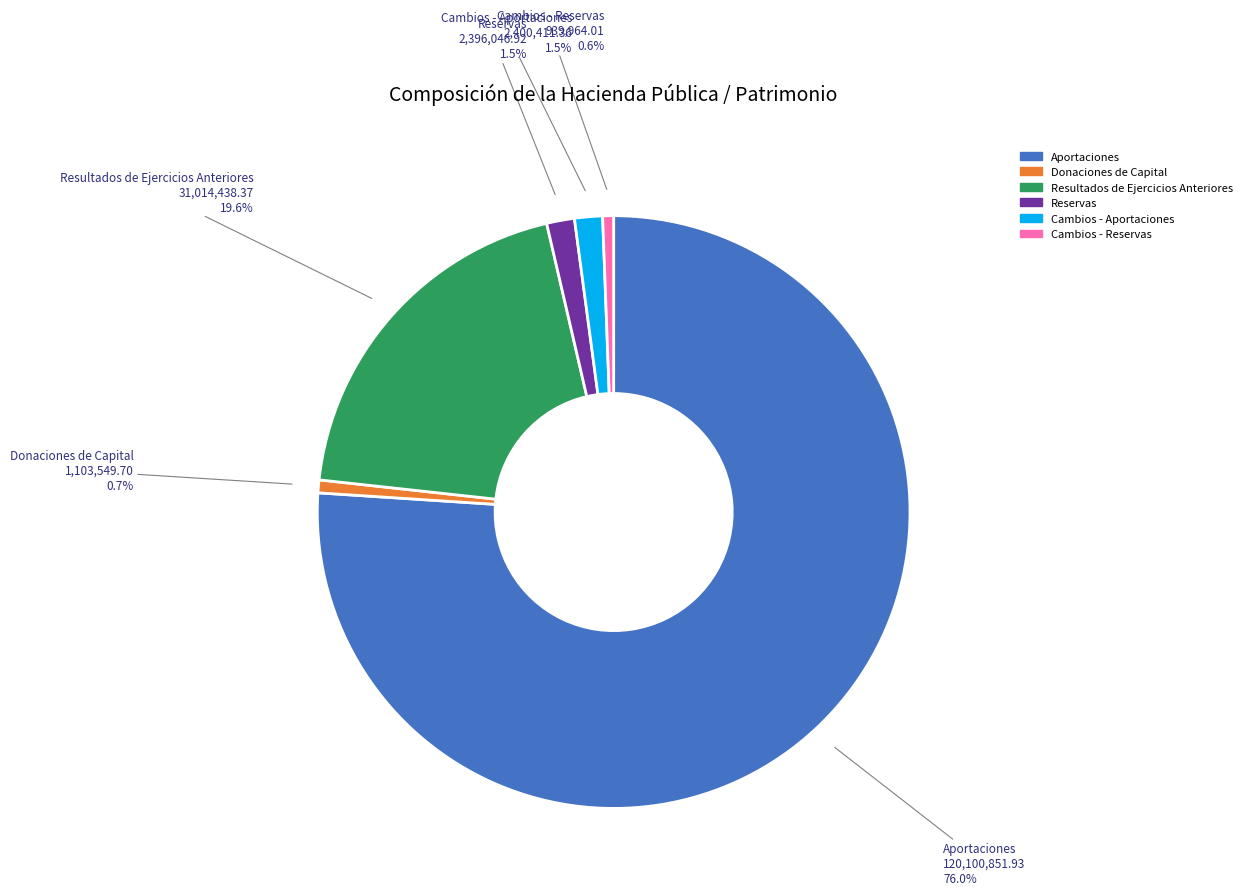

Does Cambios - Aportaciones represent more than half of the total?

No